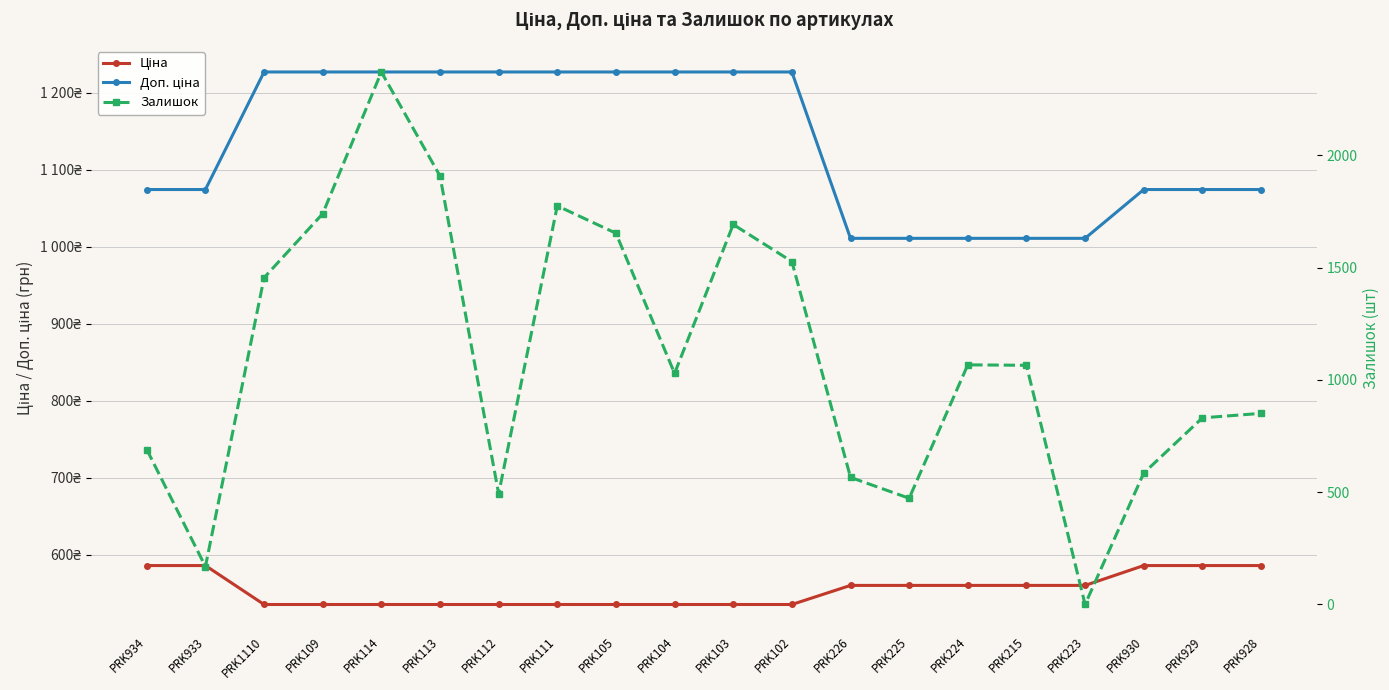

Which category has the highest value in the Доп. ціна series?

PRK1110